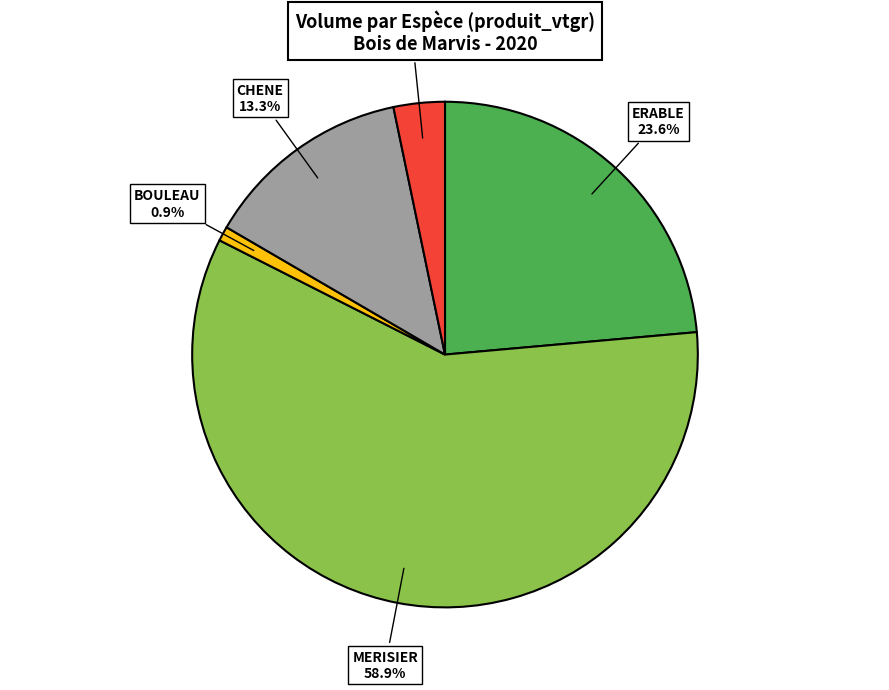

Rank the categories by value from lowest to highest.

BOULEAU, HETRE, CHENE, ERABLE, MERISIER